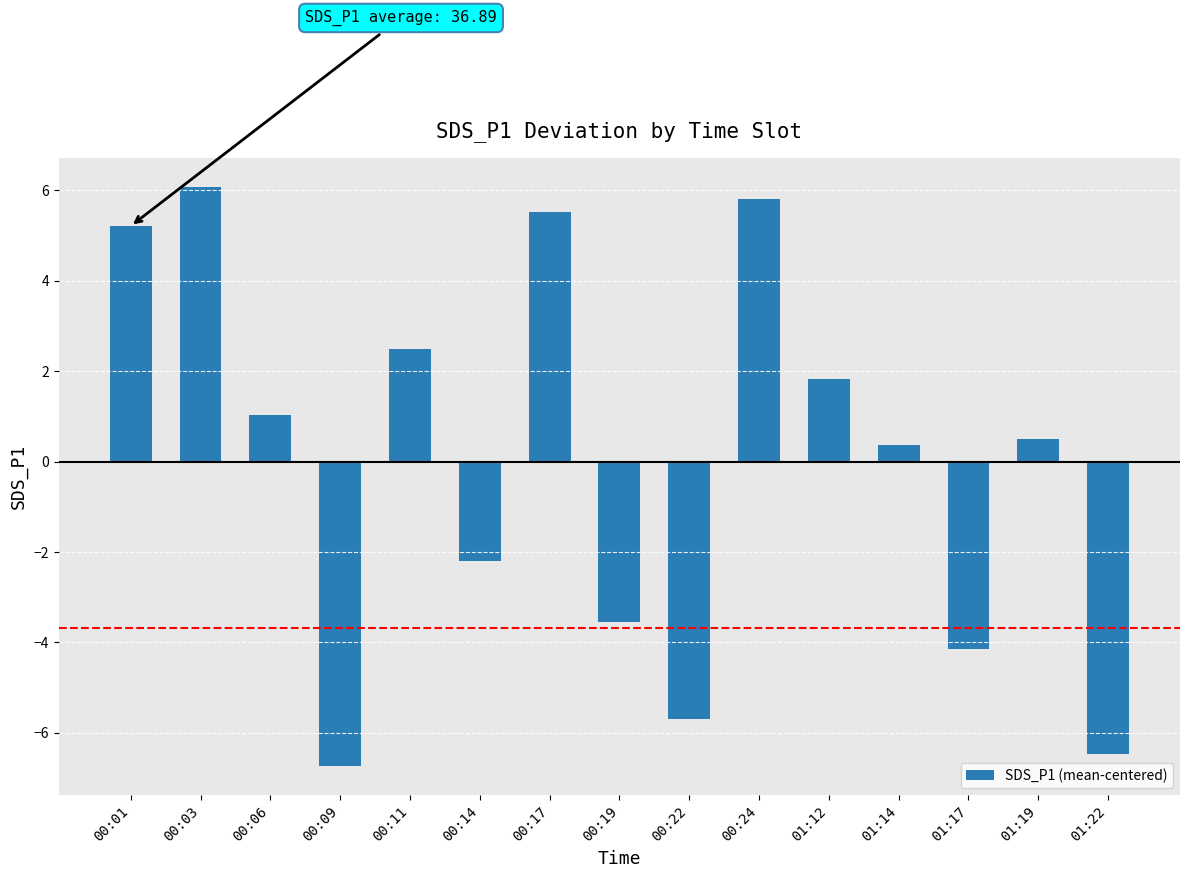

The value at 00:01 is 2.8. True or false?

False